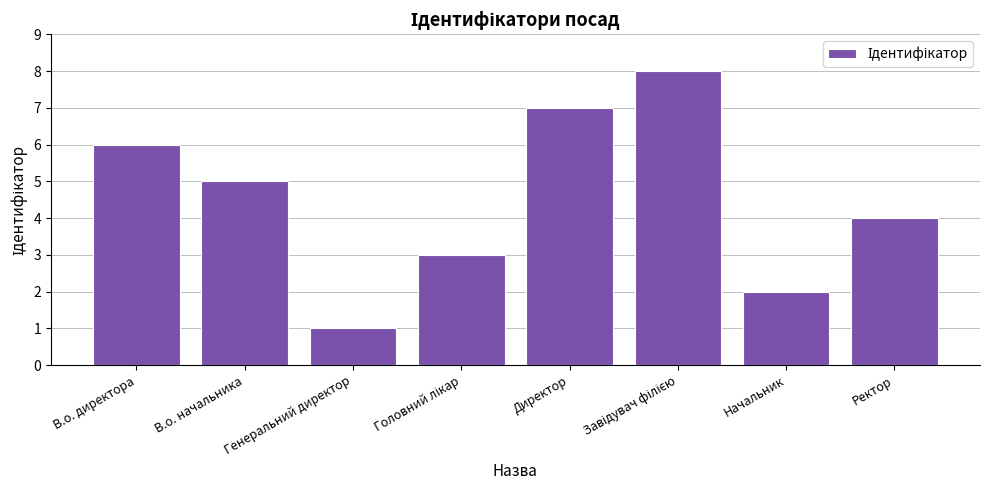

What is the difference between the maximum and second lowest values?

6